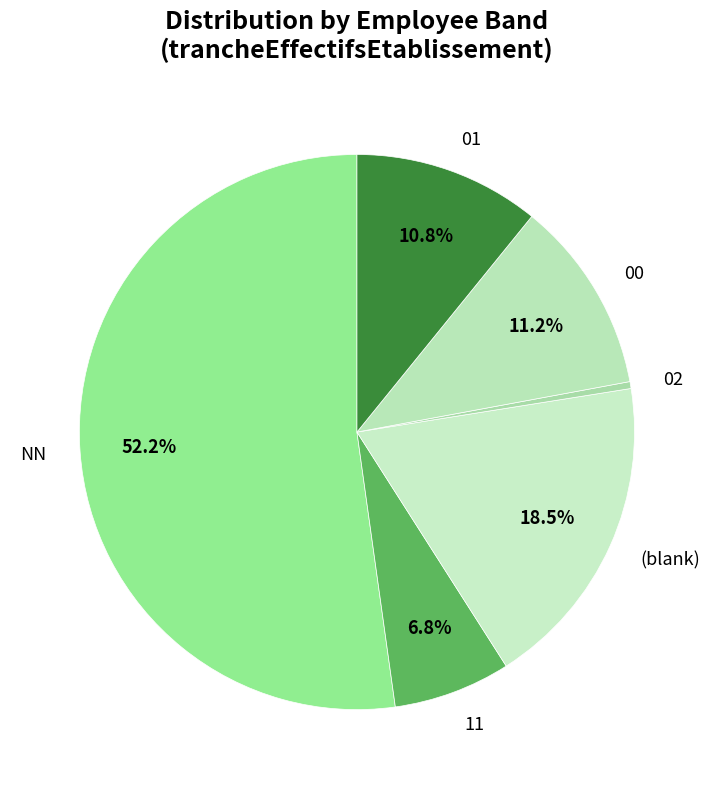

To the nearest percent, what percentage of the pie is 00?

11%